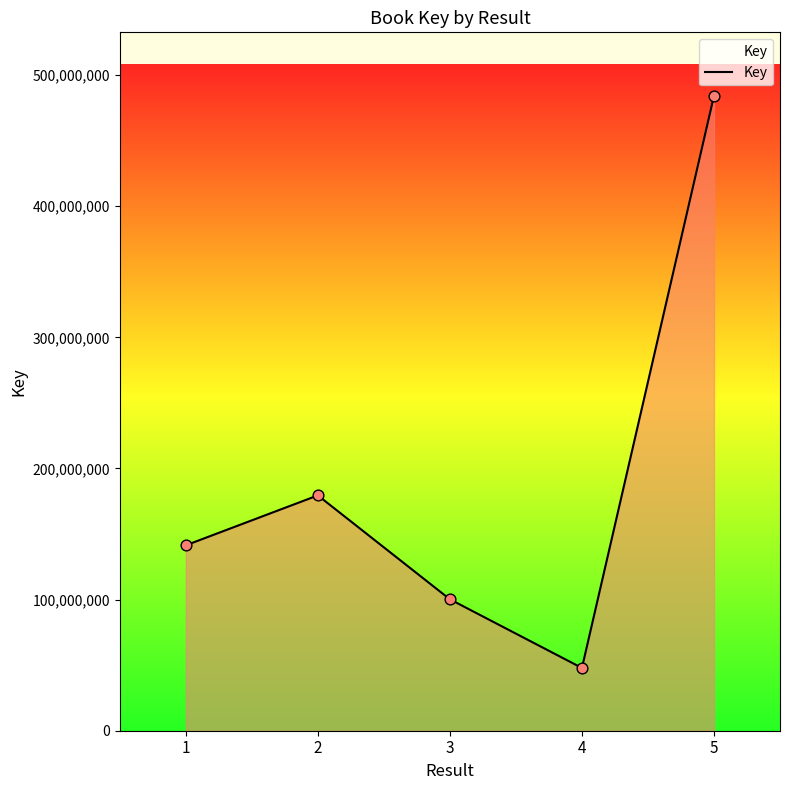

Which has a higher value, 2 or 5?

5